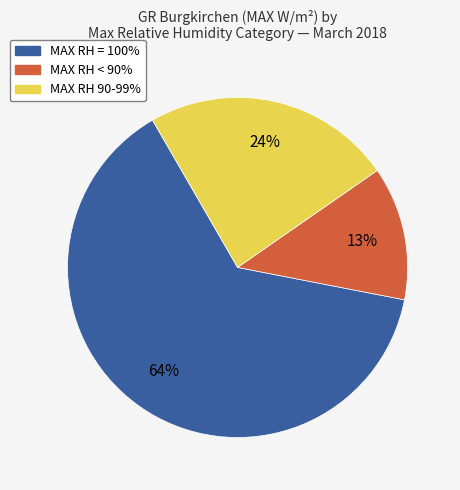

To the nearest percent, what is the combined percentage of MAX RH = 100% and MAX RH < 90%?

76%